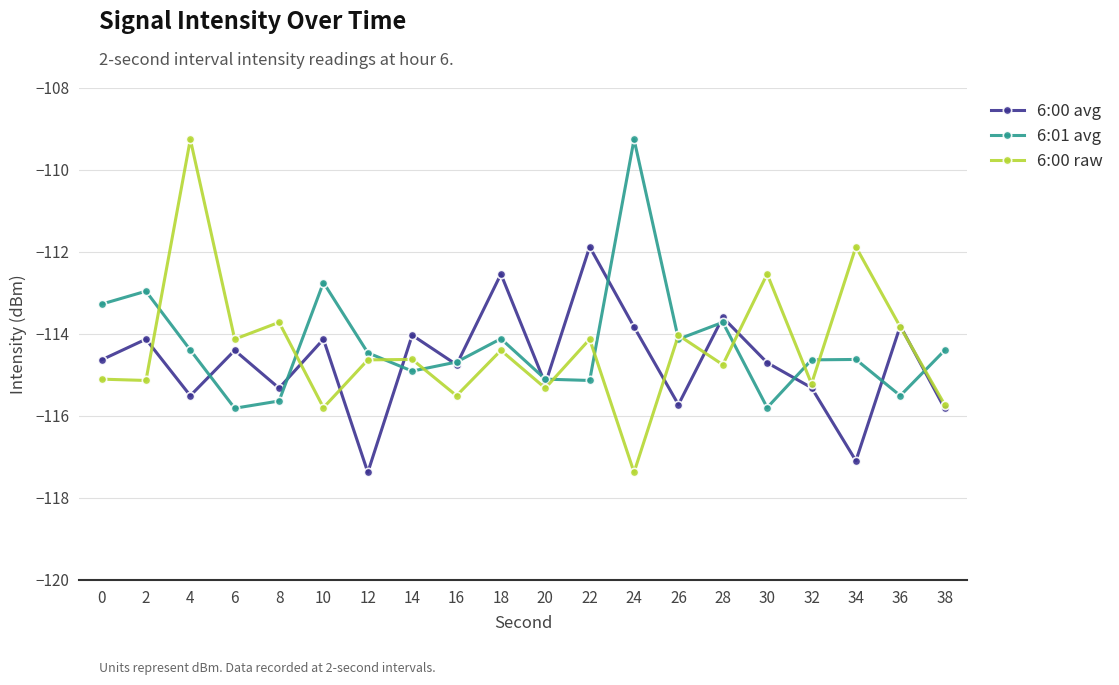

What is the total value across all series at 26?

-343.9